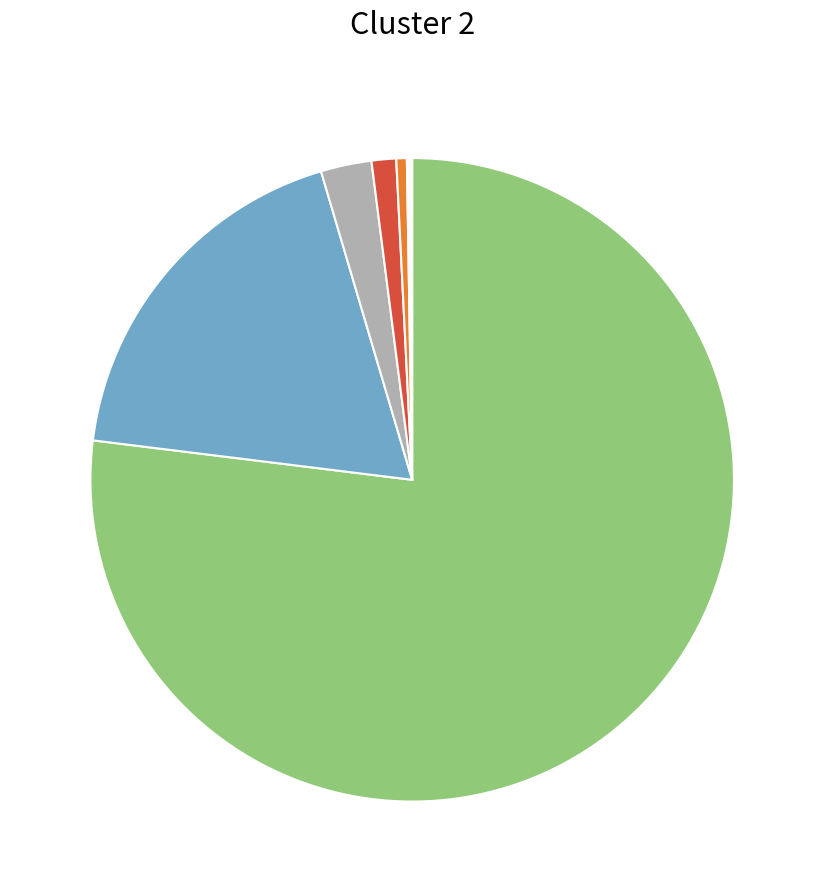

Is there a majority slice in this chart?

Yes